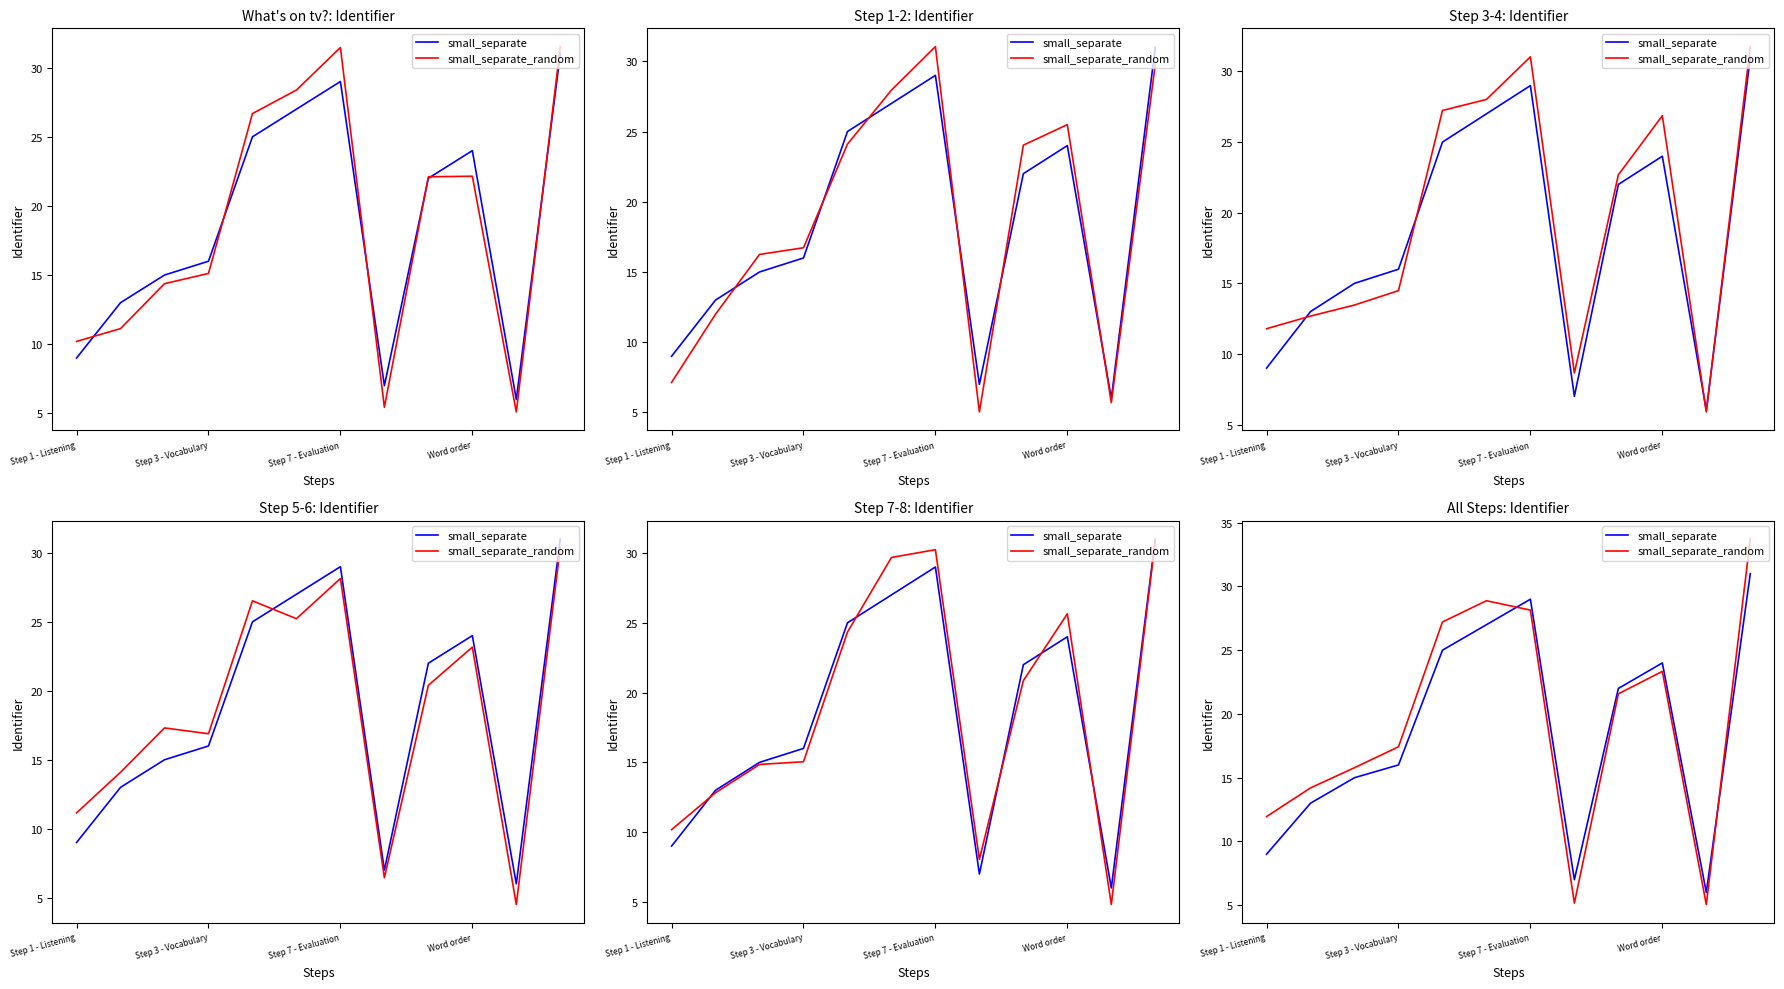

What is the difference between the maximum and minimum values in the small_separate series?

25.0